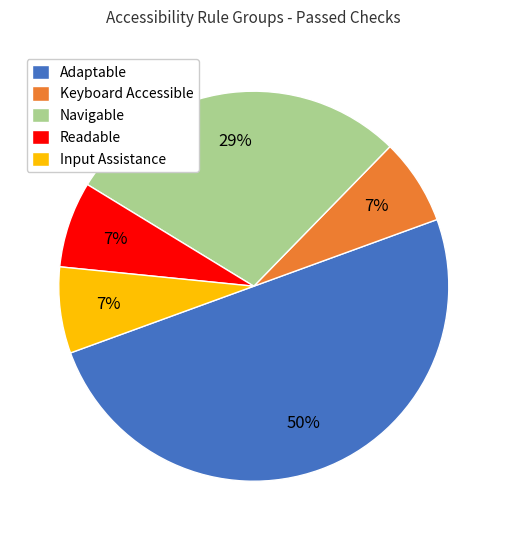

Which category has the biggest portion of the pie?

Adaptable